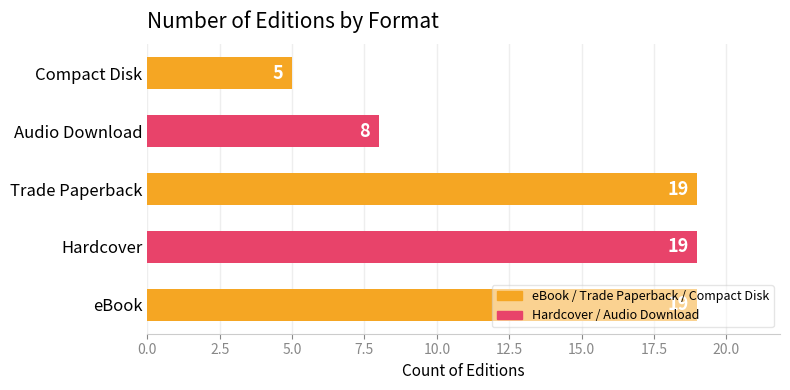

What is the average value?

14